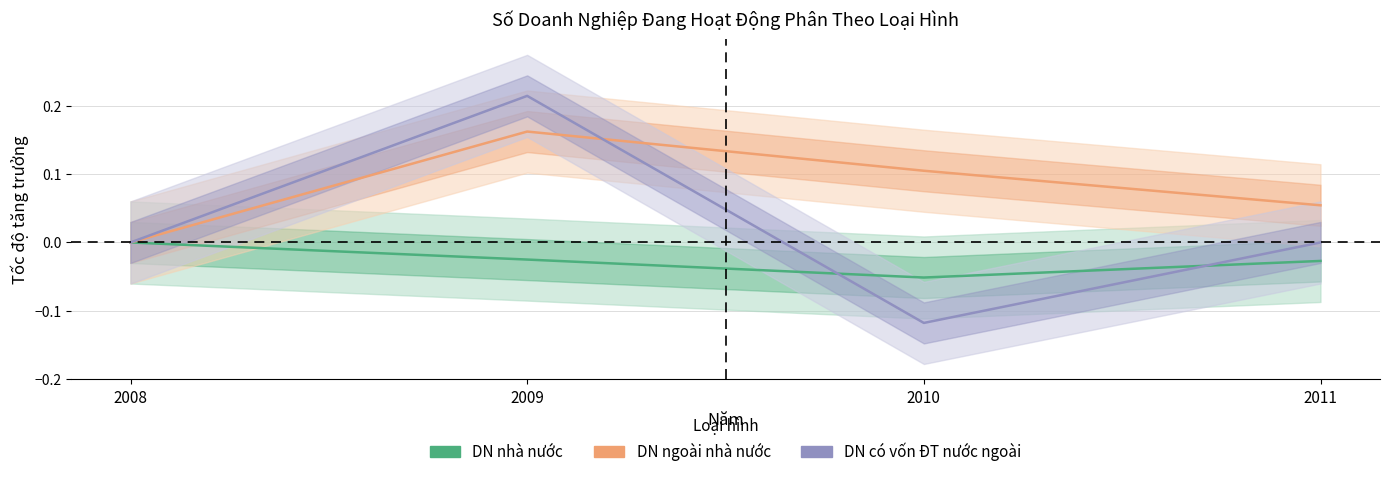

Rank the series by their average value, from lowest to highest.

DN nhà nước, DN có vốn ĐT nước ngoài, DN ngoài nhà nước